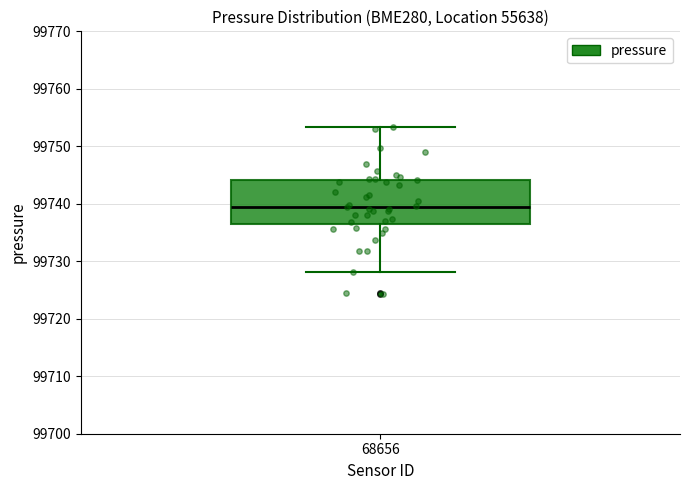

Where is the lower edge of the box at x = 68656 on the y-axis? The values are not printed on the chart, so give them approximately, as read against the axis.

99736